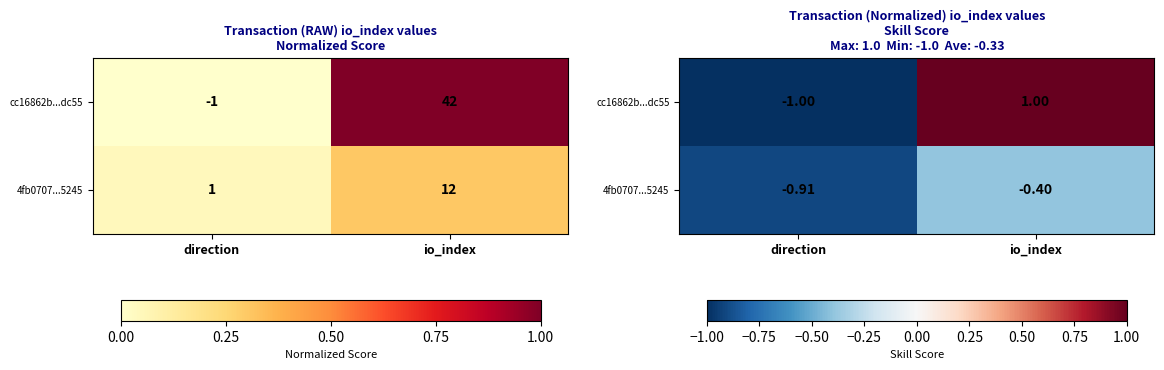

Where does the cc16862b...dc55 series first go above 0?

io_index